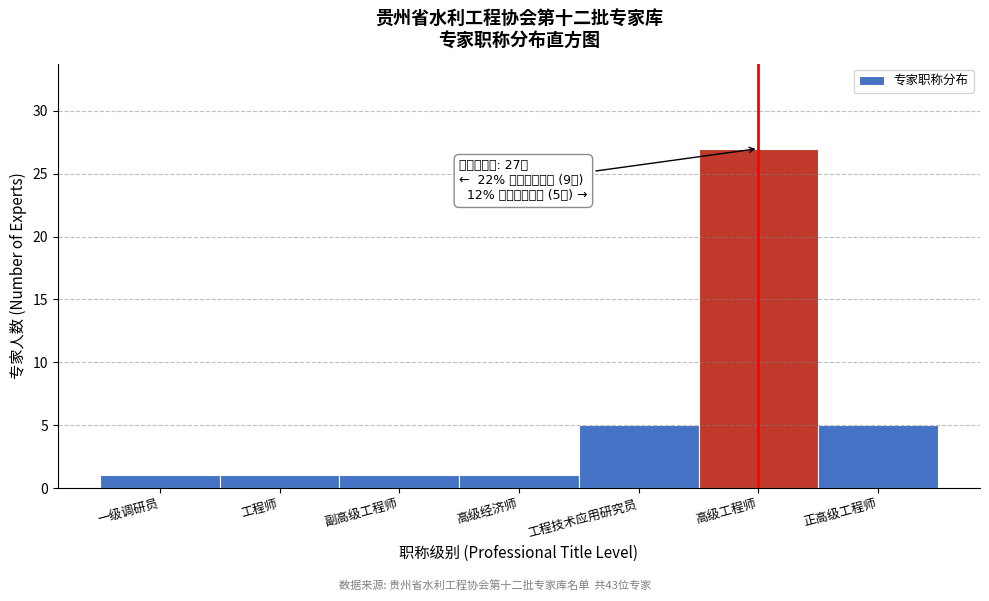

Reading left to right, extract all data points from this chart.

一级调研员=1	工程师=1	副高级工程师=1	高级经济师=1	工程技术应用研究员=5	高级工程师=27	正高级工程师=5